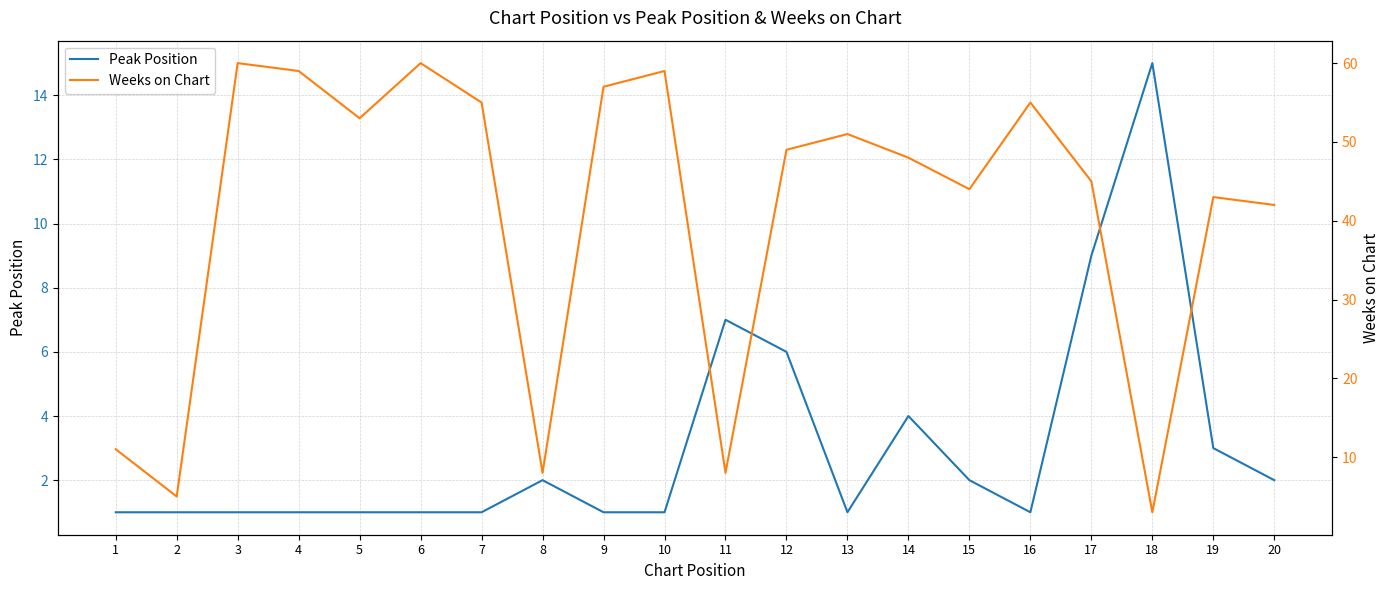

Is this an area chart (filled region under the line)?

No